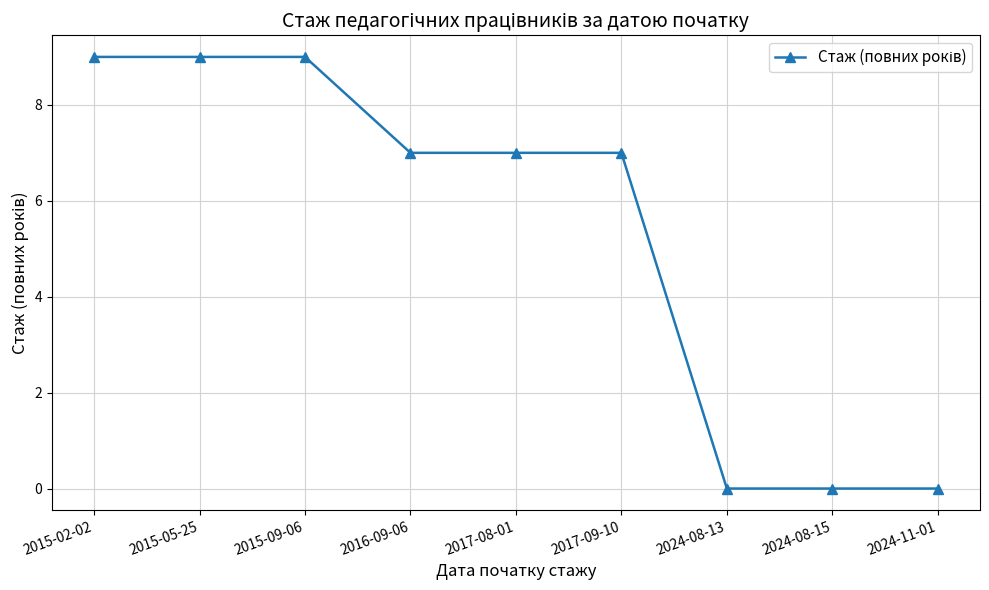

Count the number of categories in the chart.

9